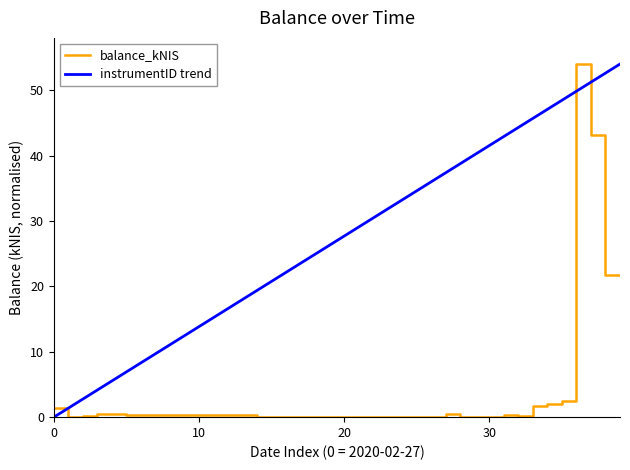

What is the maximum value for instrumentID trend?

54.0